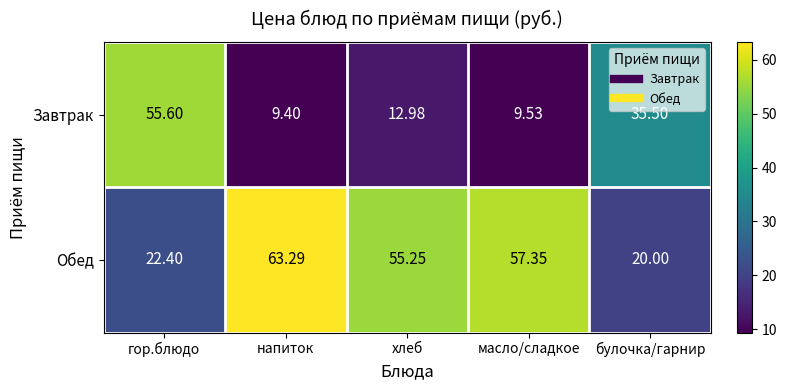

List the series in order of their overall mean, lowest first.

Завтрак, Обед